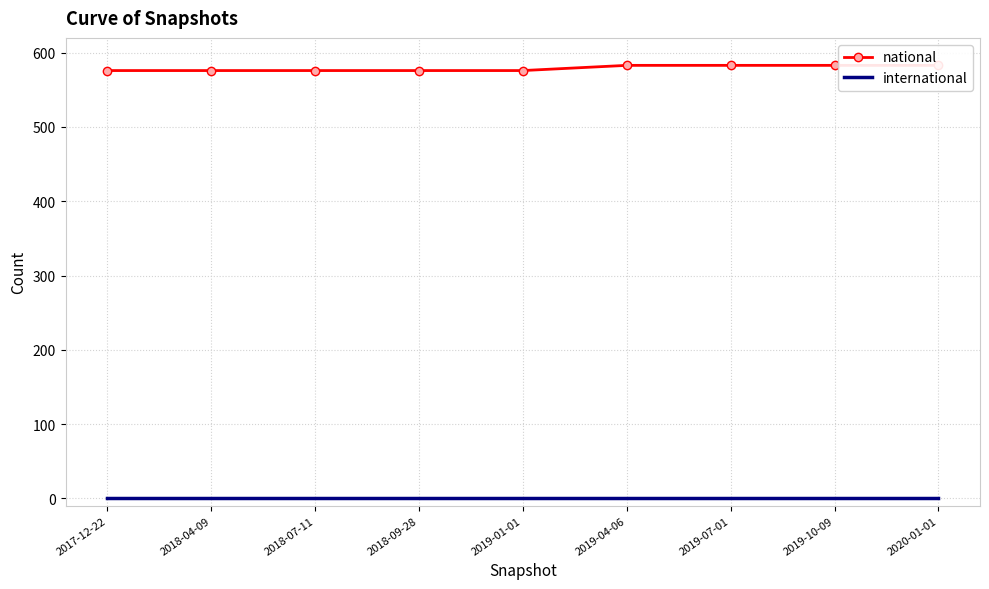

True or false: international has a value of 0 at 2017-12-22.

True